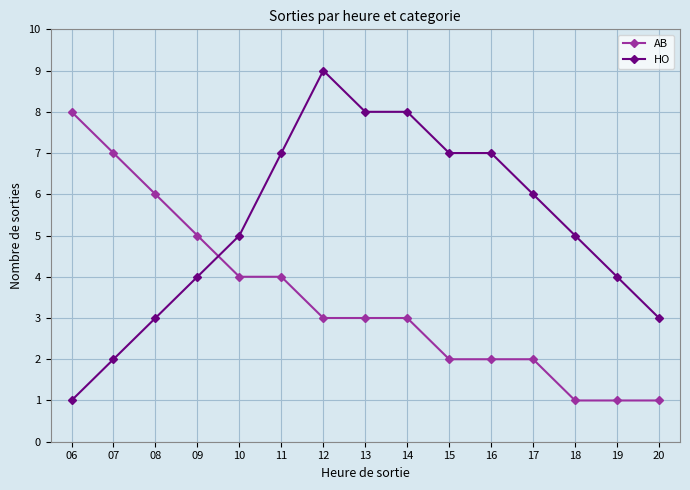

Where do HO and AB first cross each other?

09 and 10